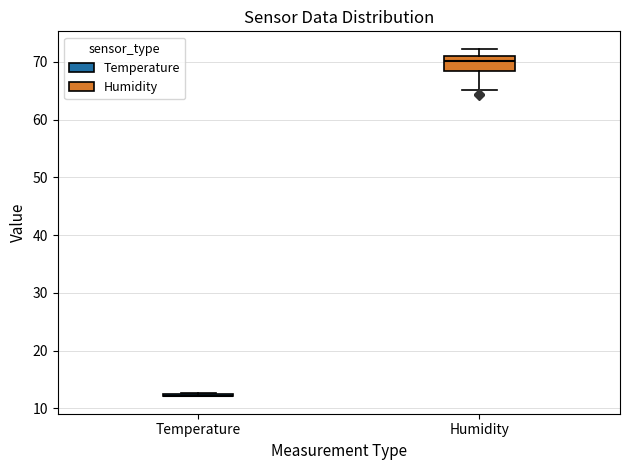

Reading left to right, read every box against the y-axis: the position of its median line, the range the box covers, and the ends of its whiskers. The values are not printed on the chart, so give them approximately, as read against the axis.

Temperature: box collapsed to a line at 12, whiskers 12 to 13
Humidity: median 70, box 68 to 71, whiskers 65 to 72